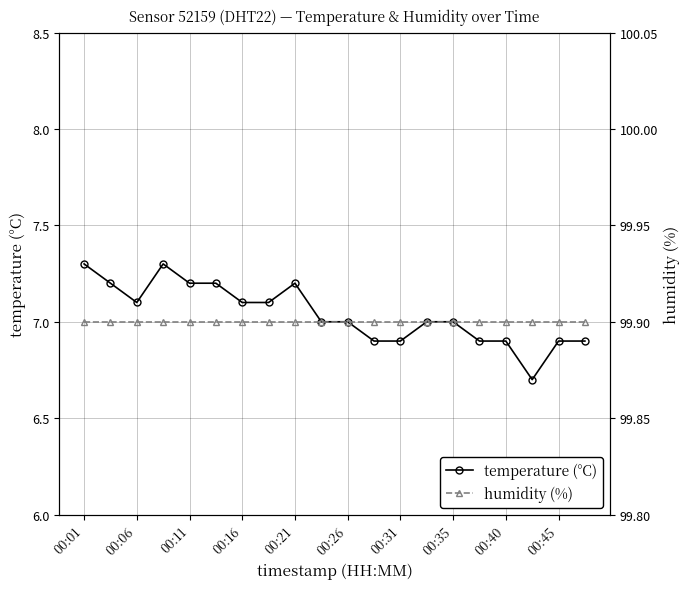

What is the difference between the highest and lowest values at 15?

93.0